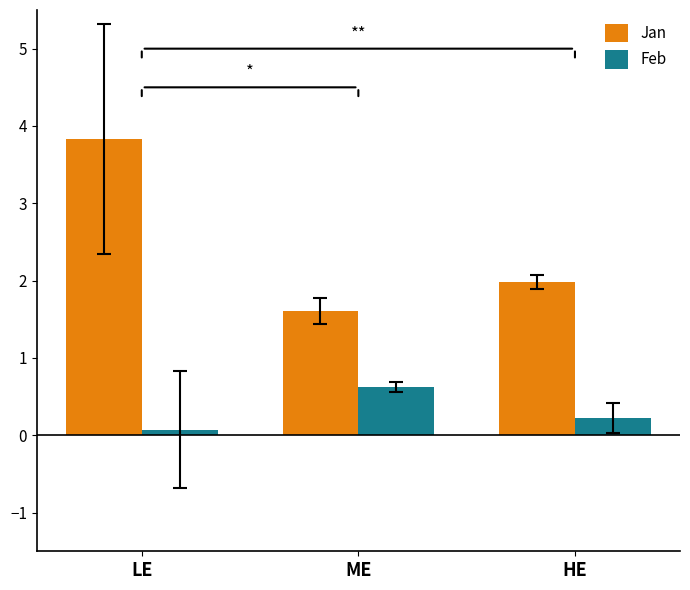

The Jan series shows 2.0 at HE. True or false?

True